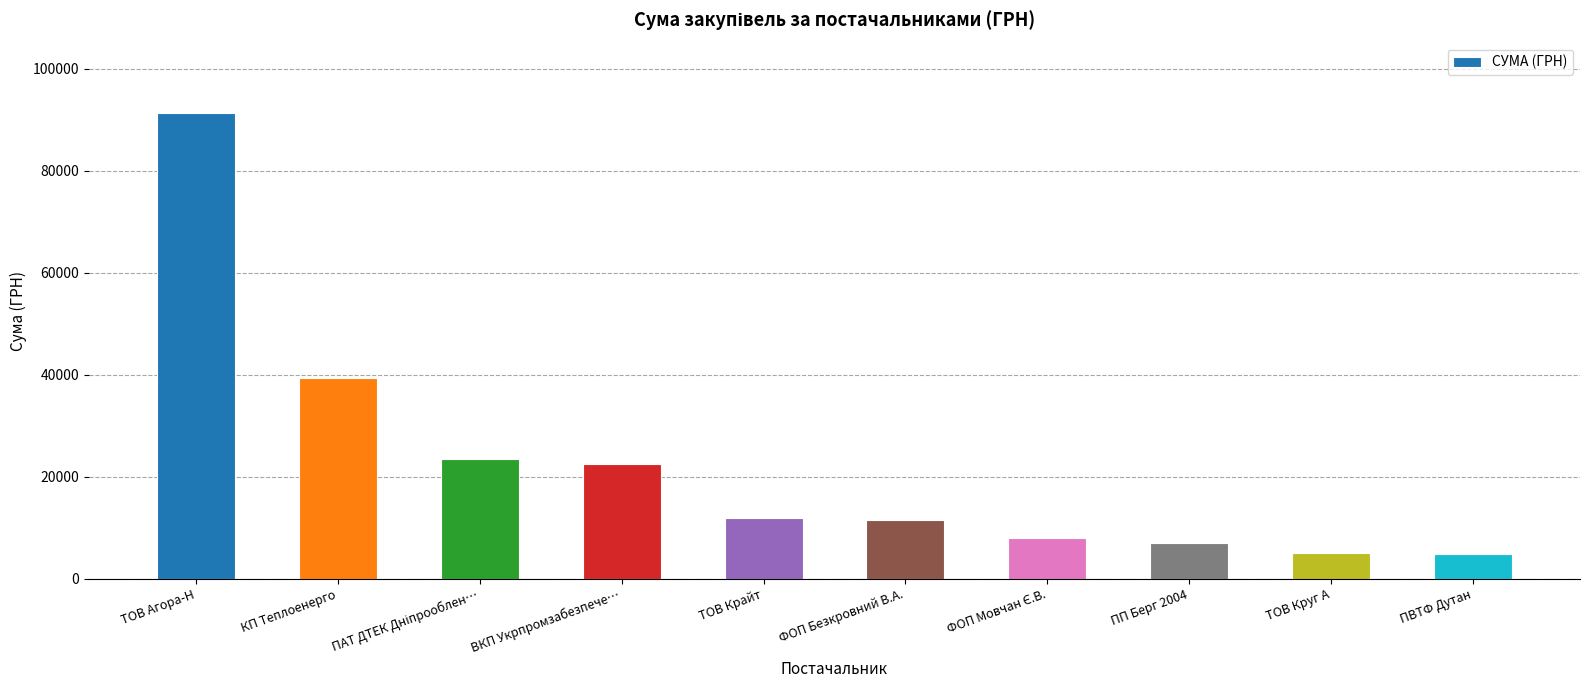

Where is the data nearest to the value 48125?

КП Теплоенерго